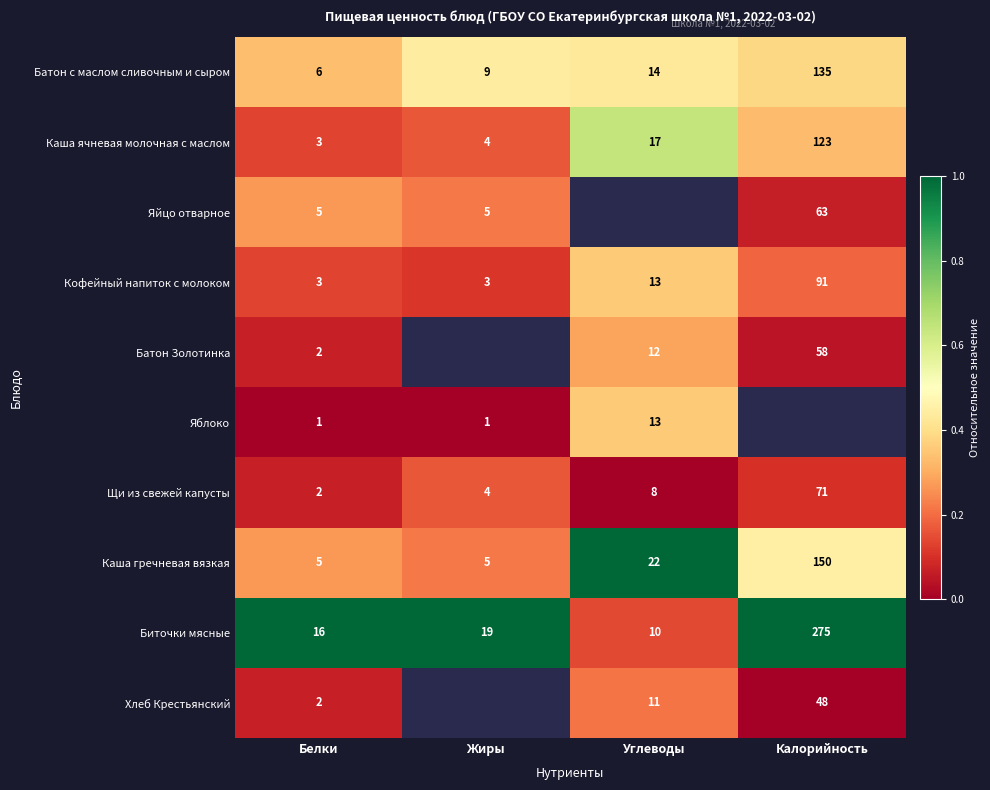

At how many categories does at least one series exceed 0?

4